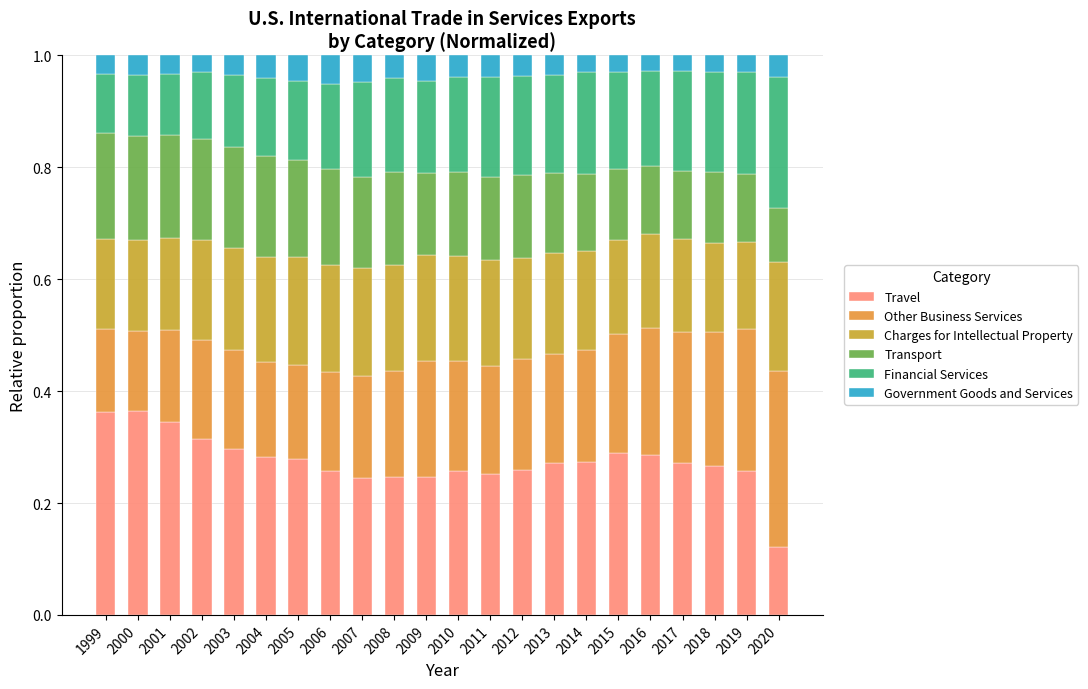

Count the Government Goods and Services values in the range 0 to 1.

22